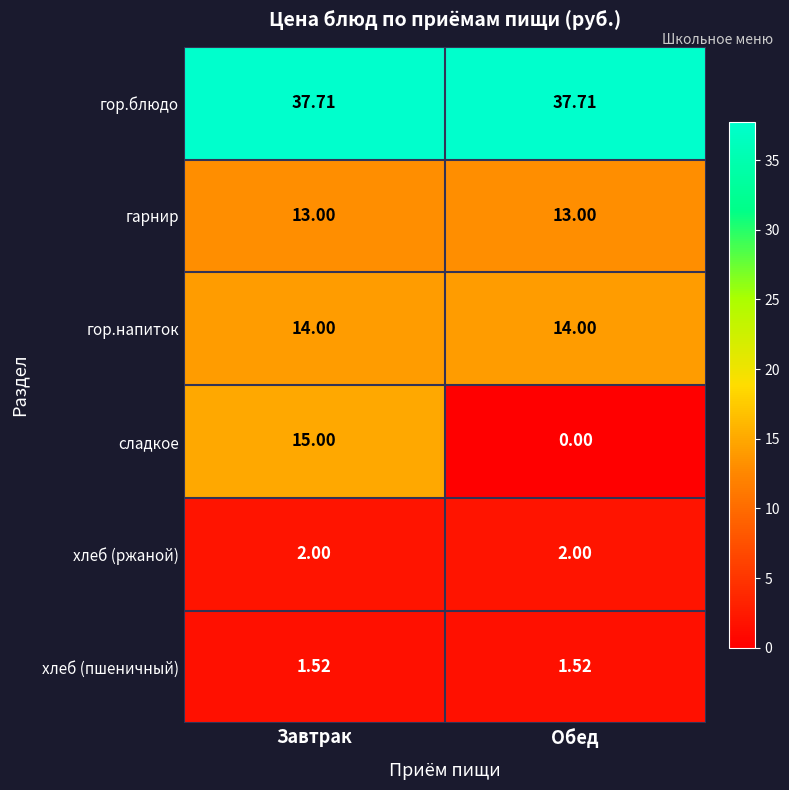

List the series in order of their peak value, lowest first.

хлеб (пшеничный), хлеб (ржаной), гарнир, гор.напиток, сладкое, гор.блюдо